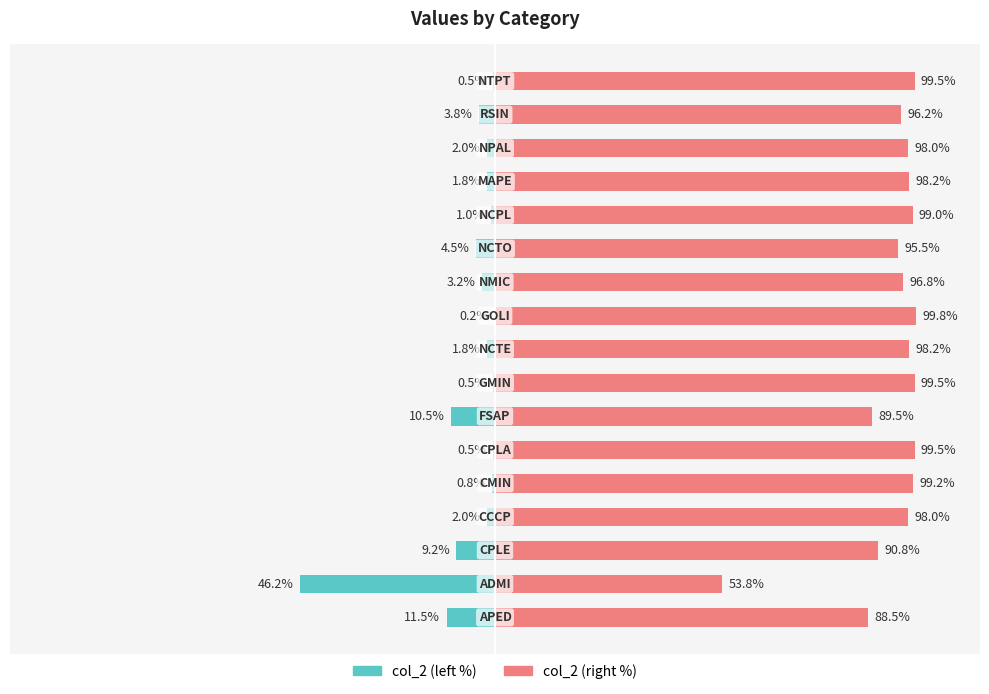

How many bars are there in each group?

2